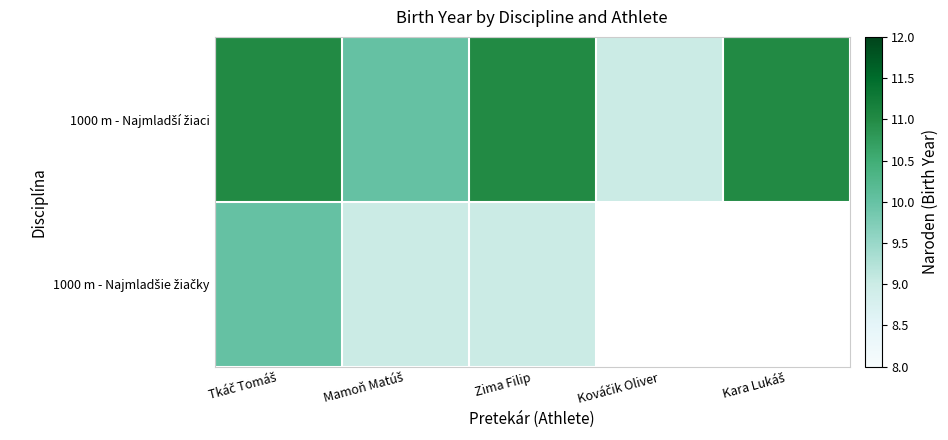

At which category is the sum across all series the highest?

Tkáč Tomáš